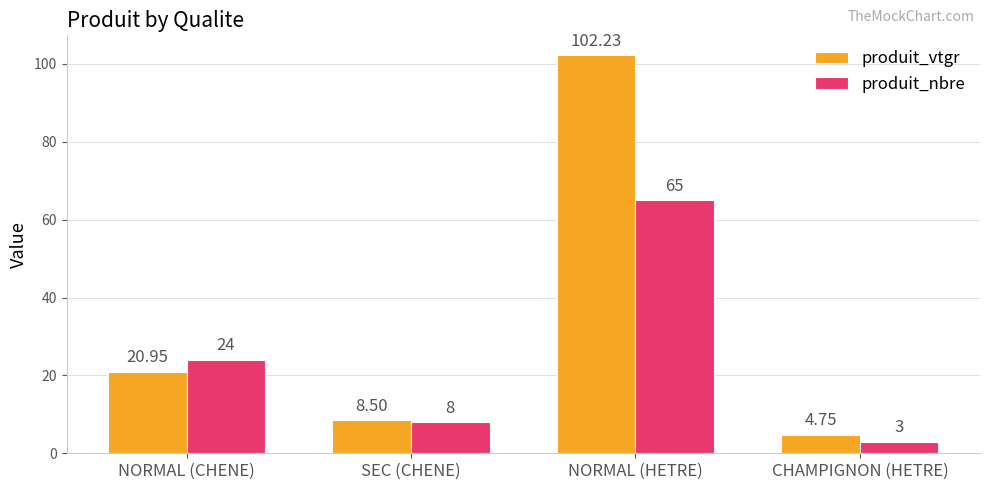

Which series changed the most between NORMAL (CHENE) and NORMAL (HETRE)?

produit_vtgr